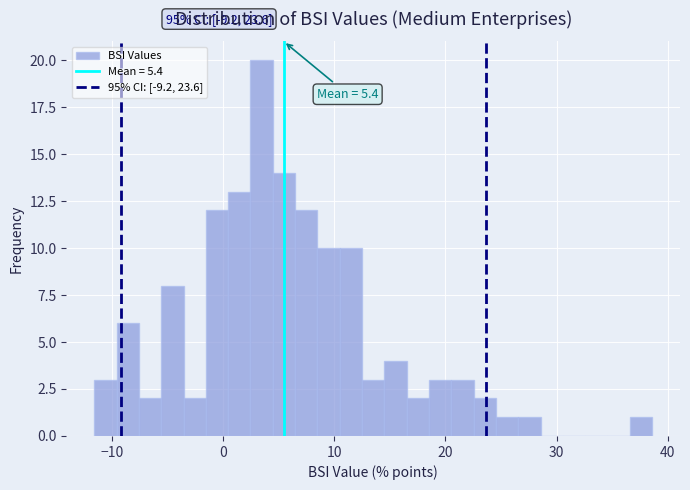

Read against the x-axis, roughly where is the centre of the tallest bar?

3